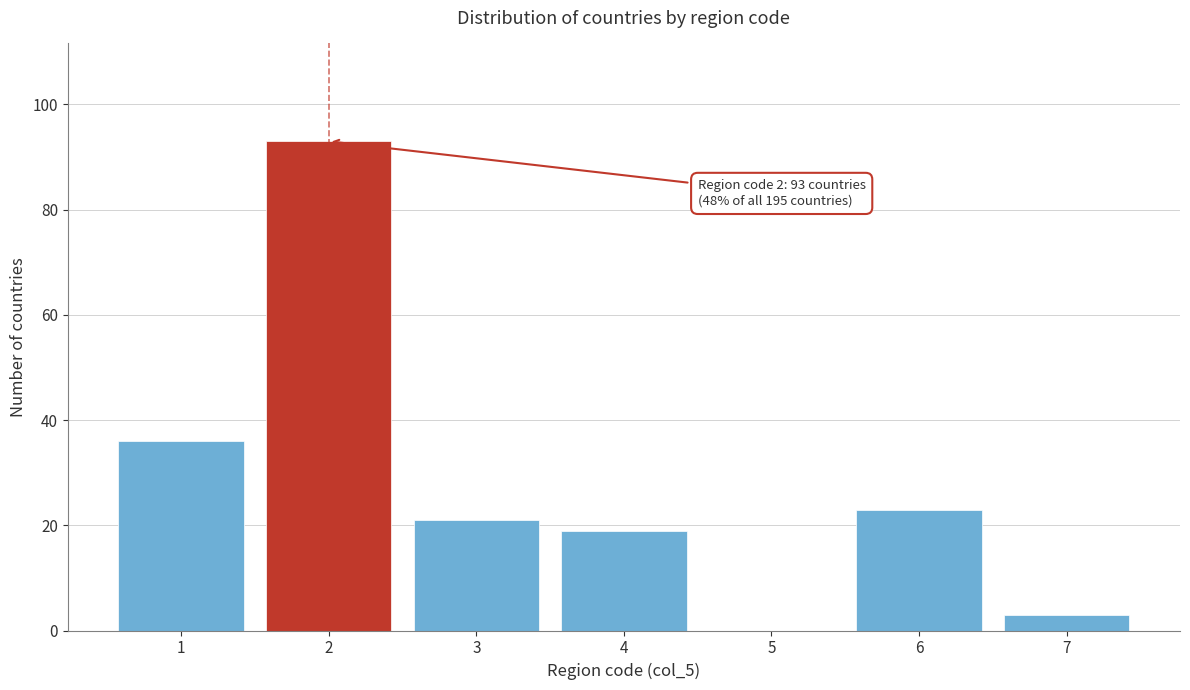

Reading right to left, what are all the values shown in this chart?

7=3	6=23	5=0	4=19	3=21	2=93	1=36